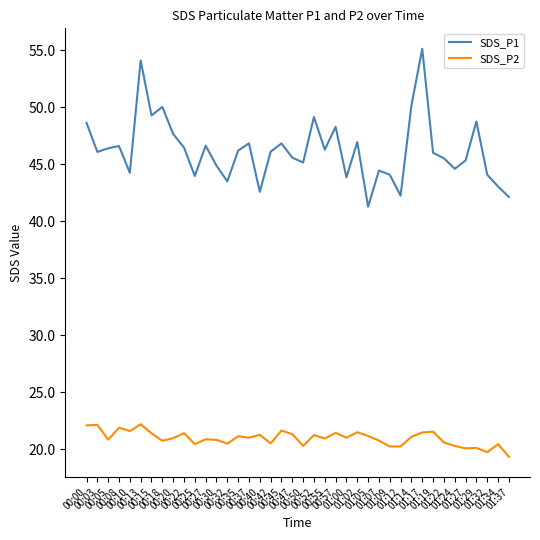

True or false: SDS_P2 and SDS_P1 cross at least once.

False